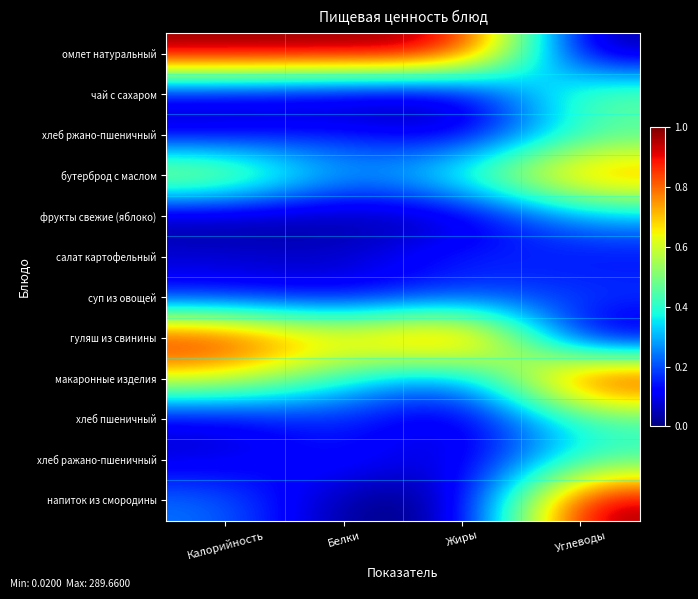

At which category does the chart reach its minimum across all series?

Белки